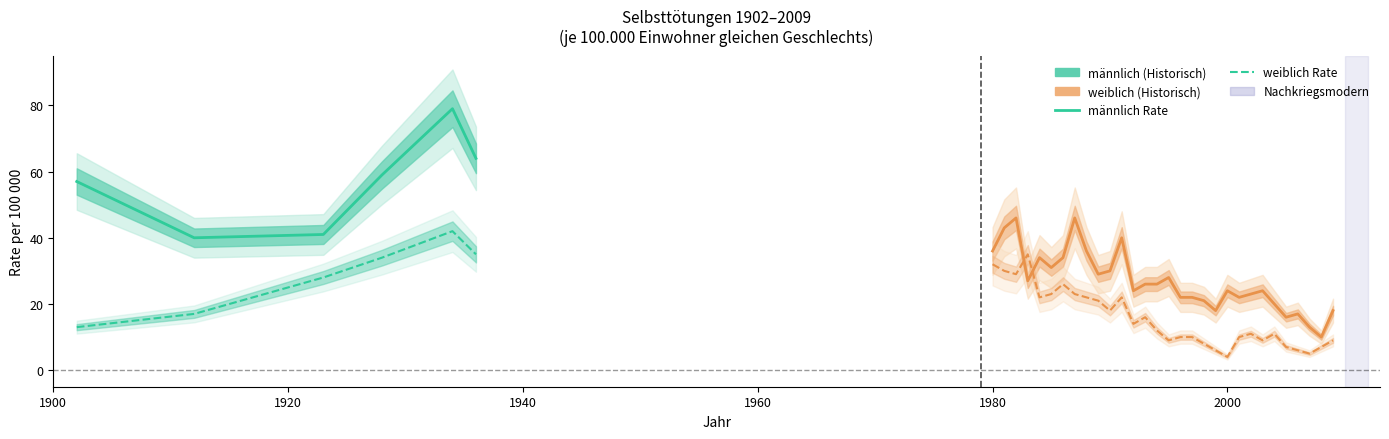

True or false: männlich and weiblich cross at least once.

False